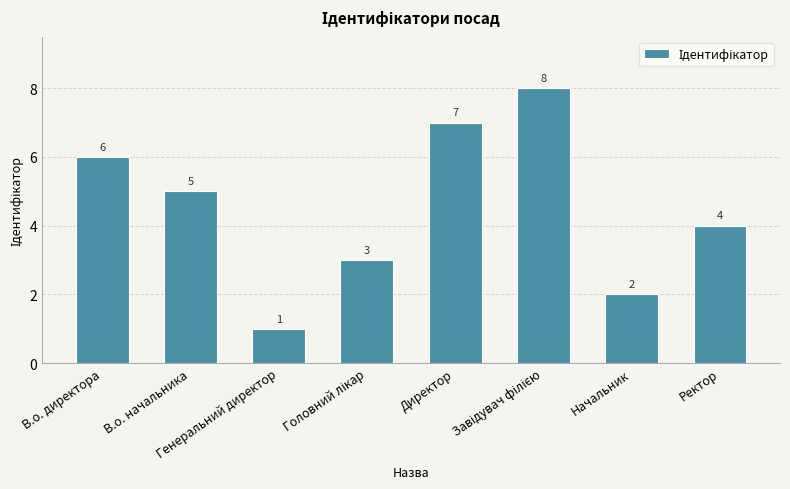

Between Ректор and Директор, which is larger?

Директор